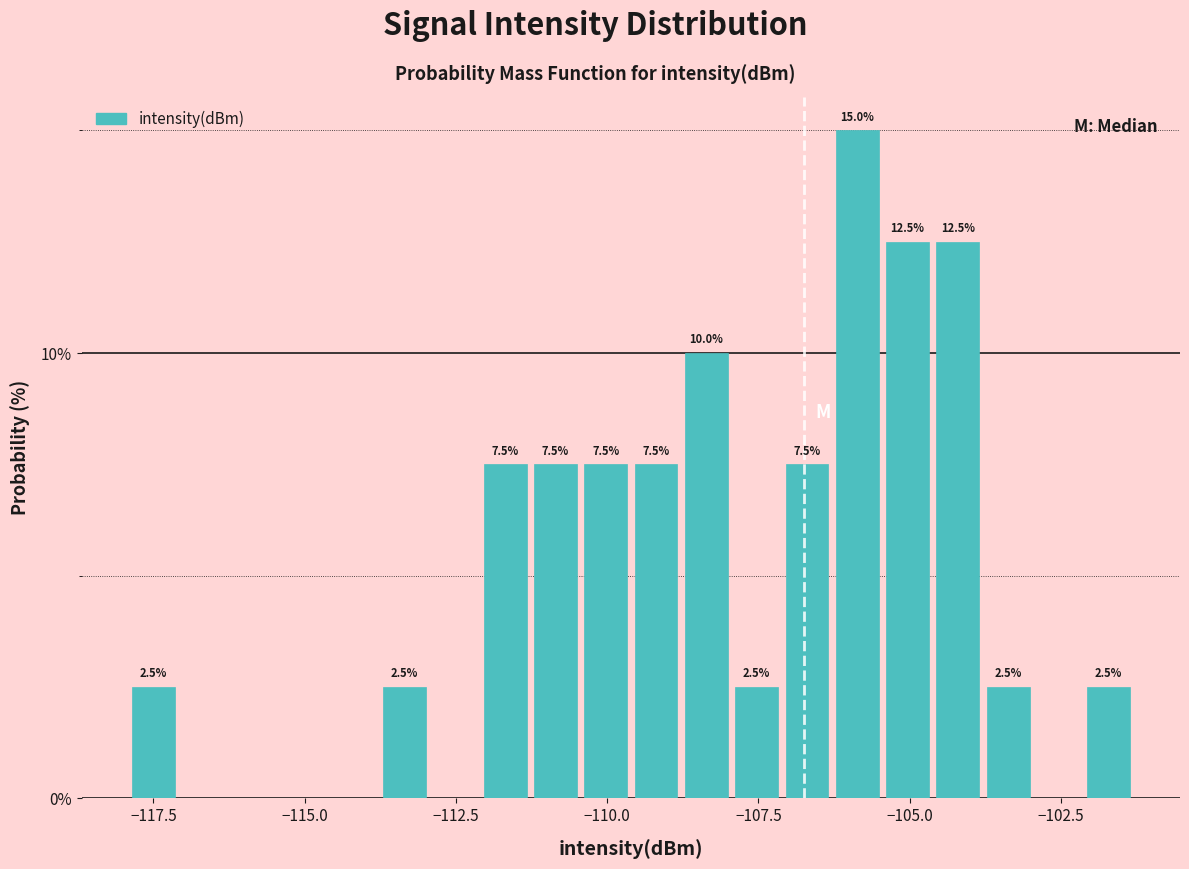

Around what value on the x-axis is the tallest bar? Give the approximate position of its centre, as read against the axis.

-106.0